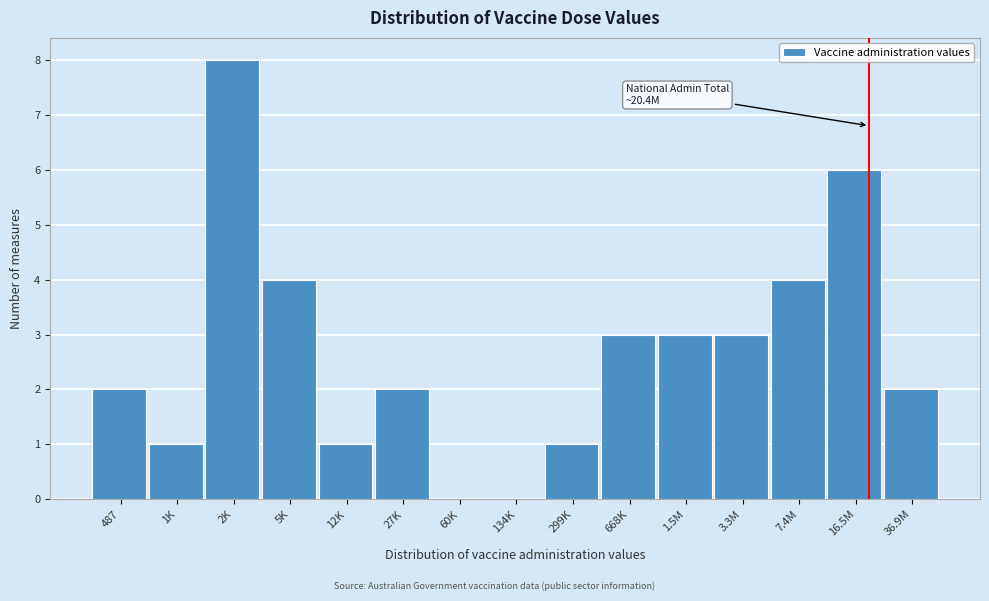

Reading left to right, transcribe all the data shown in this chart.

487=2	1K=1	2K=8	5K=4	12K=1	27K=2	60K=0	134K=0	299K=1	668K=3	1.5M=3	3.3M=3	7.4M=4	16.5M=6	36.9M=2